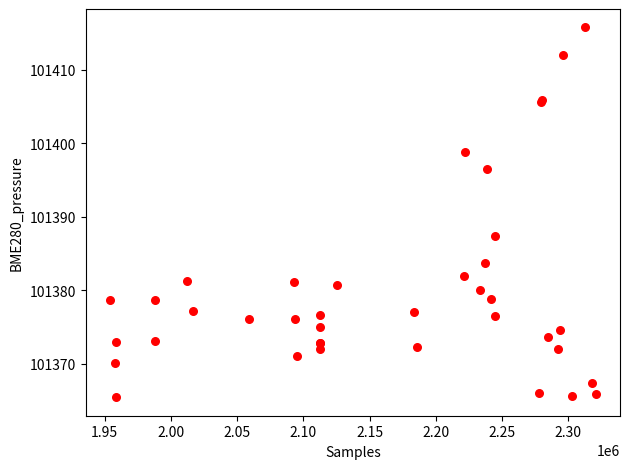

What Y value in the scatter plot is closest to 101390?

101387.3